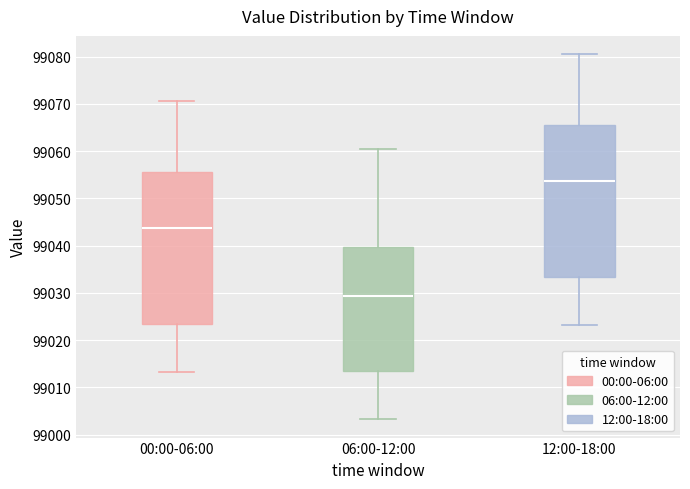

Reading left to right, transcribe this box plot: for each box, give where its median line is, the range the box spans, and where its two whiskers end, as read against the y-axis. The values are not printed on the chart, so give them approximately, as read against the axis.

00:00-06:00: median 99044, box 99023 to 99056, whiskers 99013 to 99071
06:00-12:00: median 99029, box 99013 to 99040, whiskers 99003 to 99061
12:00-18:00: median 99054, box 99033 to 99066, whiskers 99023 to 99081